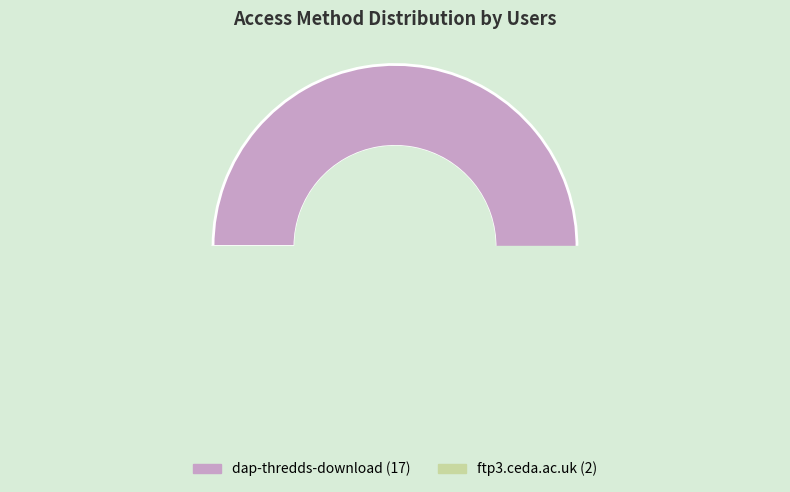

Does dap-thredds-download account for over 50% of the chart?

Yes